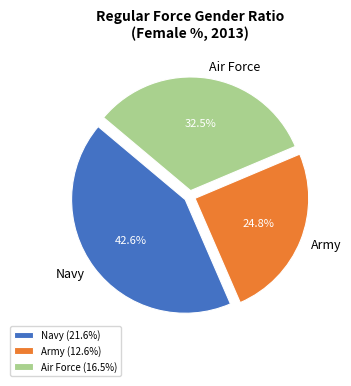

True or false: Army accounts for 25% of the total.

True